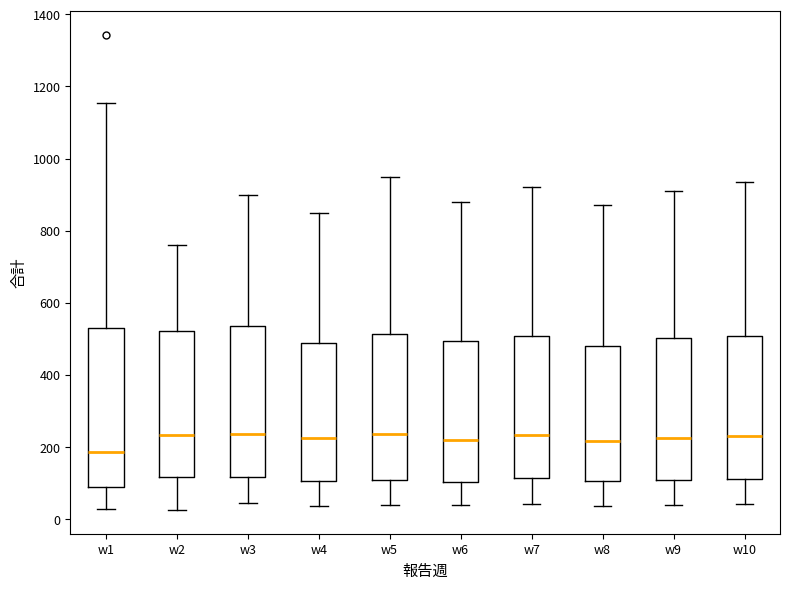

Reading left to right, transcribe this box plot: for each box, give where its median line is, the range the box spans, and where its two whiskers end, as read against the y-axis. The values are not printed on the chart, so give them approximately, as read against the axis.

w1: median 180, box 80 to 520, whiskers 20 to 1160
w2: median 240, box 120 to 520, whiskers 20 to 760
w3: median 240, box 120 to 540, whiskers 40 to 900
w4: median 220, box 100 to 480, whiskers 40 to 860
w5: median 240, box 100 to 520, whiskers 40 to 960
w6: median 220, box 100 to 500, whiskers 40 to 880
w7: median 240, box 120 to 500, whiskers 40 to 920
w8: median 220, box 100 to 480, whiskers 40 to 880
w9: median 220, box 100 to 500, whiskers 40 to 920
w10: median 240, box 120 to 500, whiskers 40 to 940